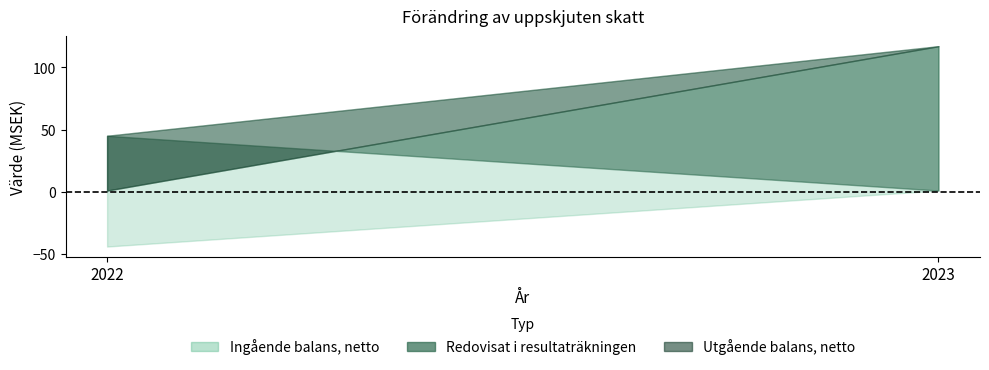

Count the Redovisat i resultaträkningen values in the range -44 to 116.

2